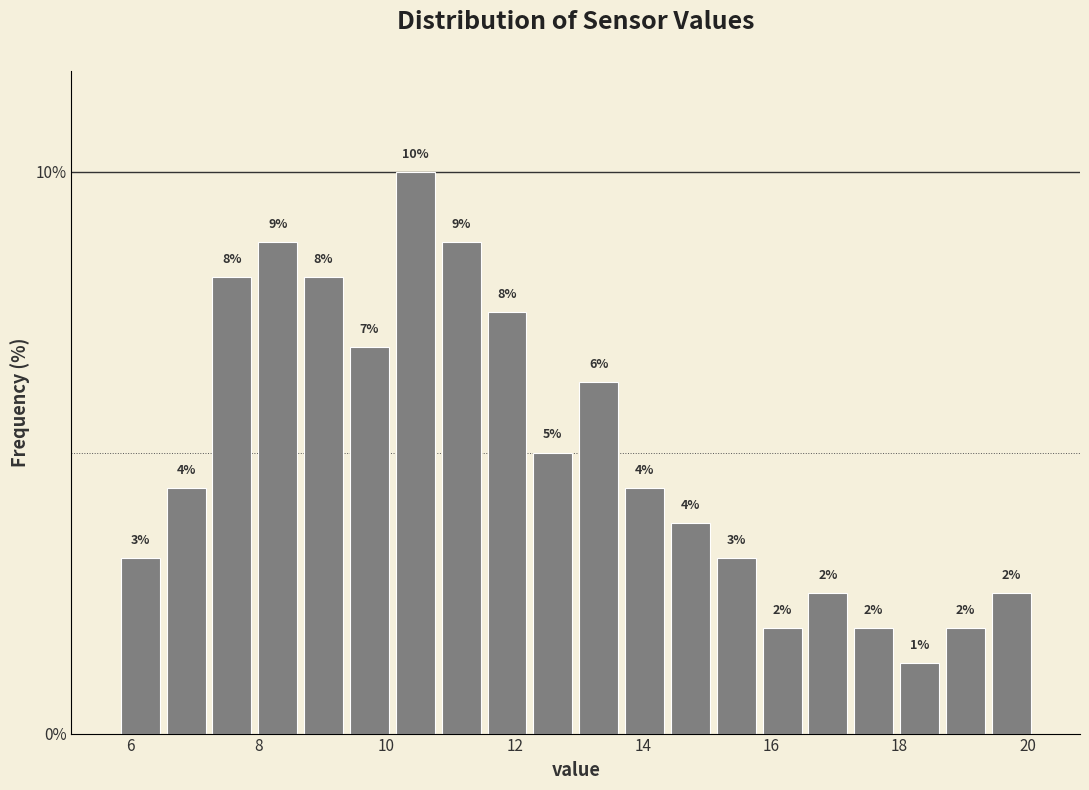

Read against the x-axis, roughly where is the centre of the tallest bar?

10.4